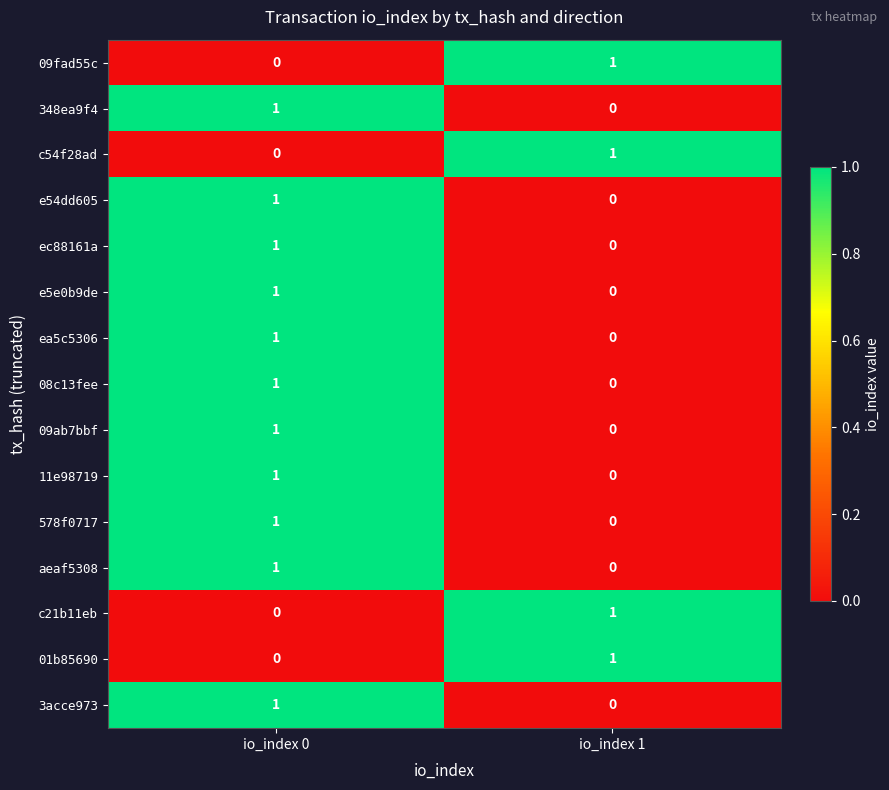

Which category has the highest value in the c54f28ad series?

io_index 1